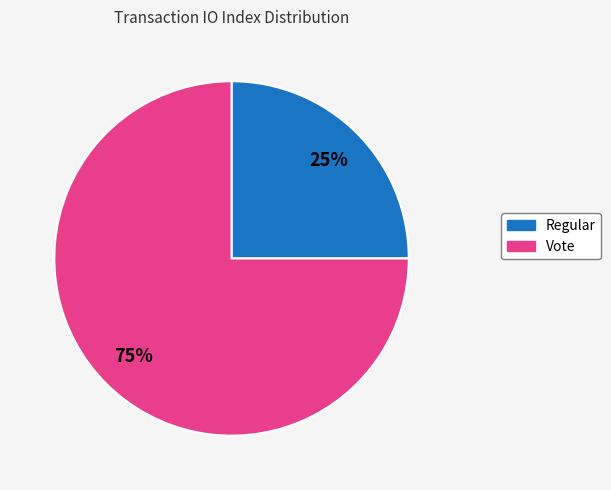

Is there any slice that represents more than half of the pie?

Yes